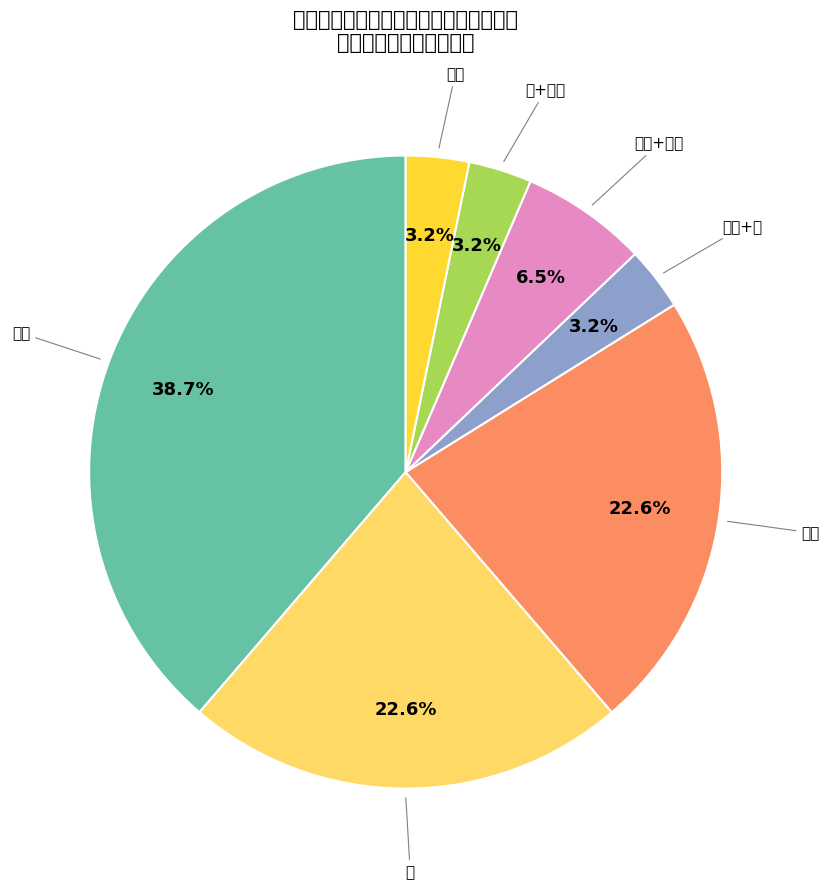

Is 水 the majority of the pie?

No